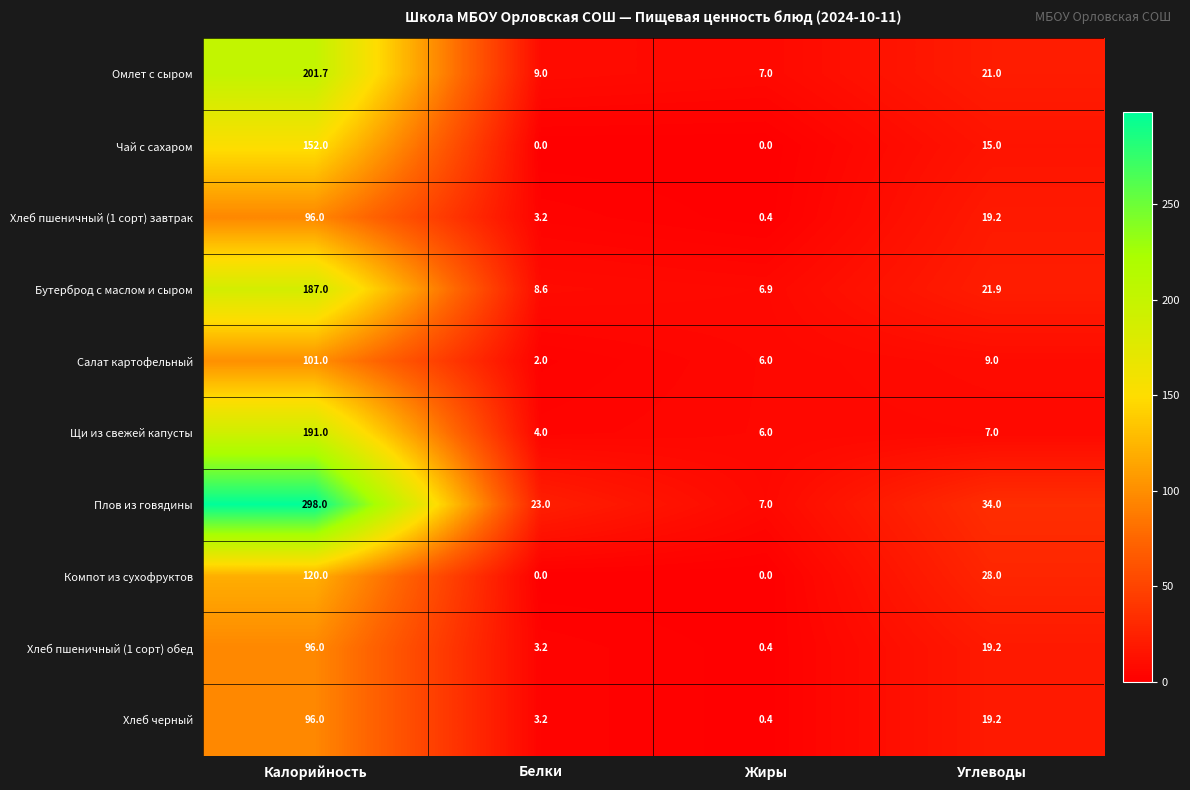

At how many categories does at least one series exceed 77?

1